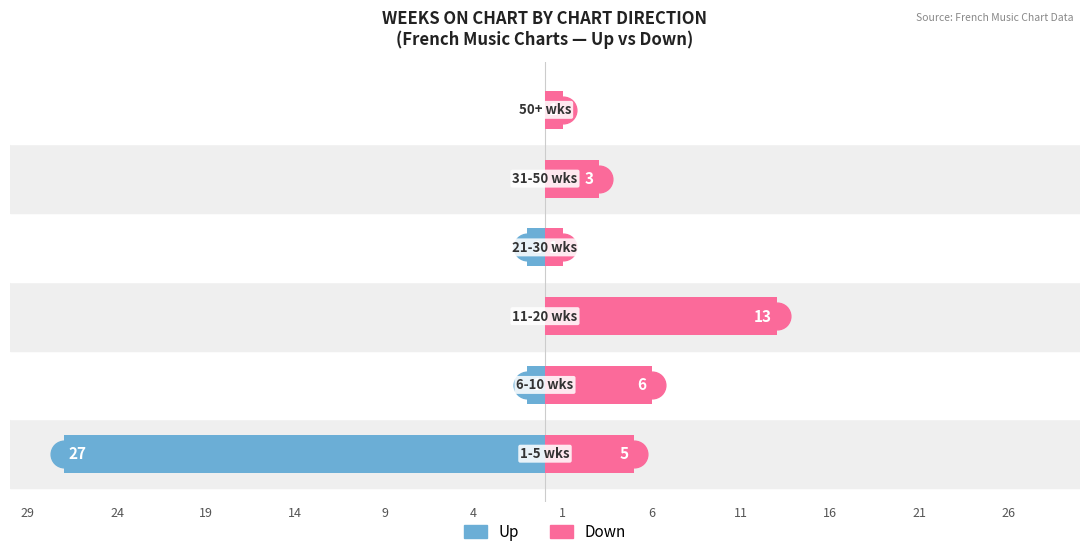

At how many categories does at least one series exceed 0?

6